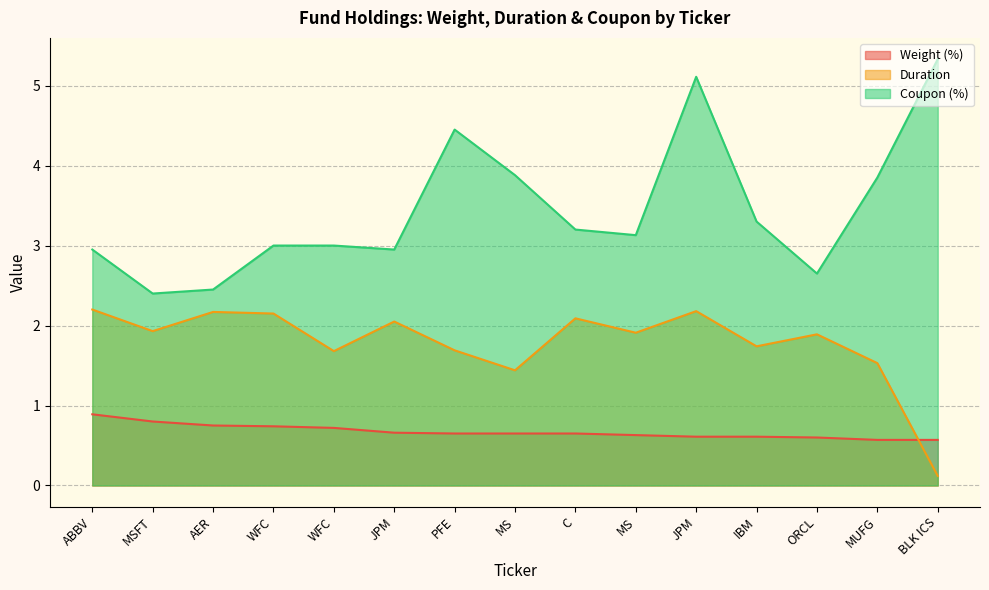

Count the number of categories in the chart.

15